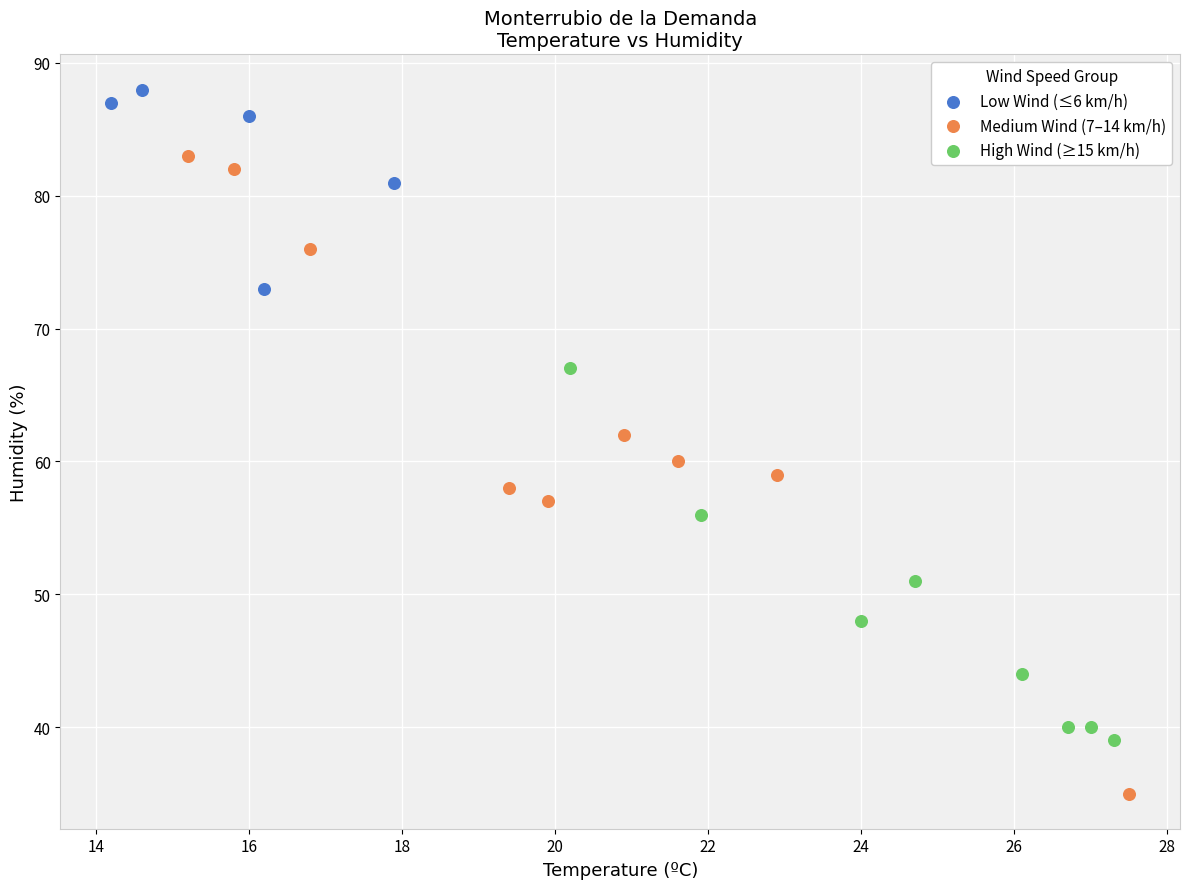

Which series contains the highest Y value?

Low Wind (≤6 km/h)